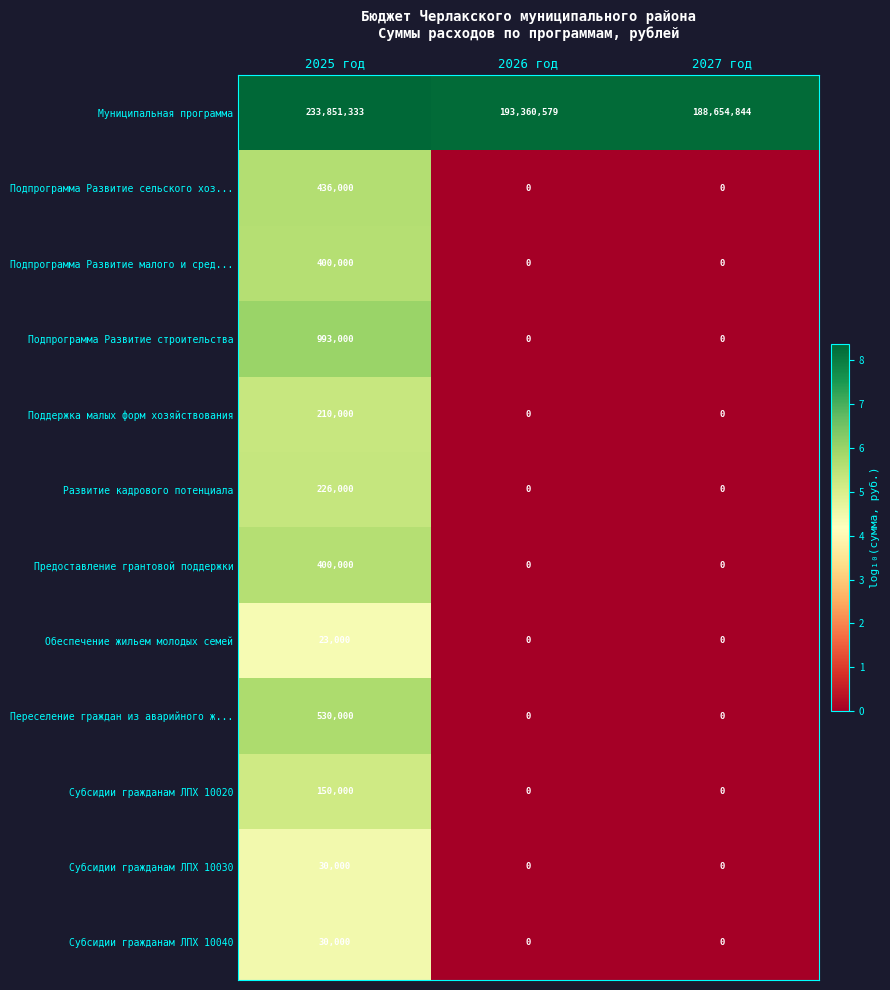

What is the difference between the maximum and minimum values in the Развитие кадрового потенциала series?

226000